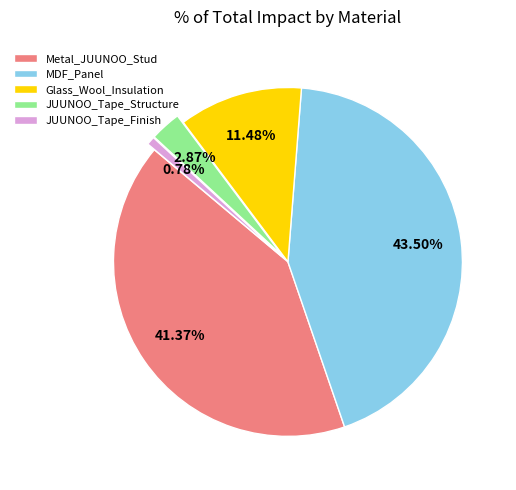

To the nearest percent, what is the difference between the largest and smallest slice percentages?

43%